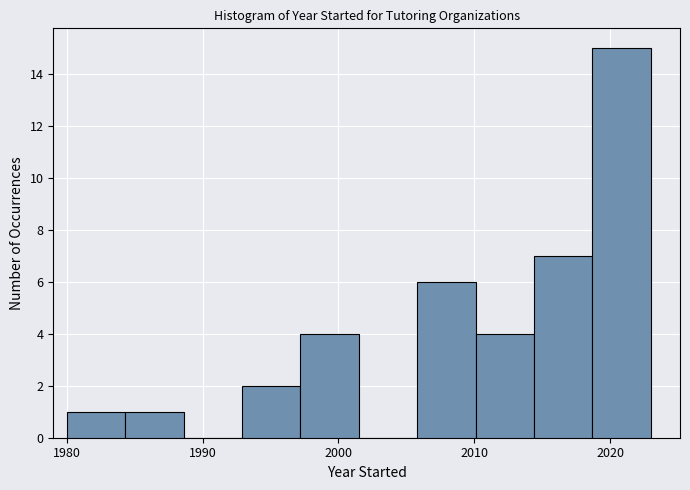

Reading left to right, list every bar in this chart as the range it spans on the x-axis followed by its height. Neither the bar edges nor the heights are printed on the chart, so give them approximately, as read against the axes.

1980.0 to 1984.3: 1
1984.3 to 1988.6: 1
1988.6 to 1992.9: 0
1992.9 to 1997.2: 2
1997.2 to 2001.5: 4
2001.5 to 2005.8: 0
2005.8 to 2010.1: 6
2010.1 to 2014.4: 4
2014.4 to 2018.7: 7
2018.7 to 2023.0: 15